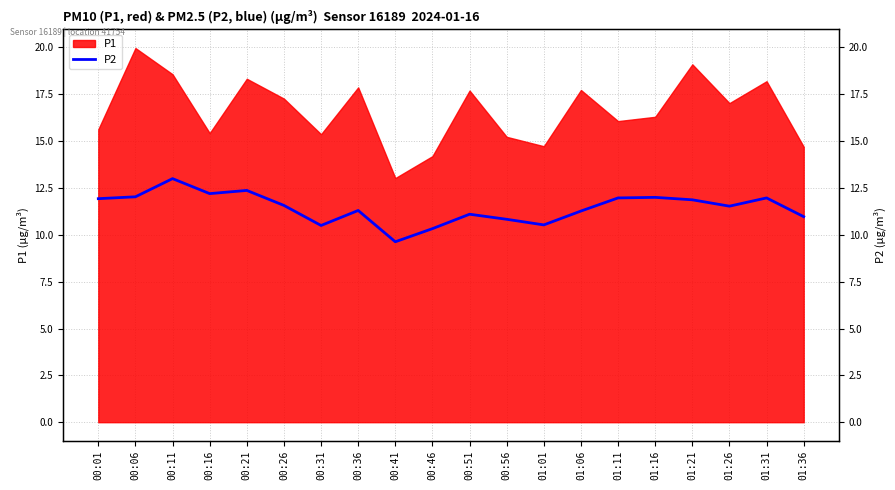

What is the change in value from 00:51 to 01:16?

+0.9